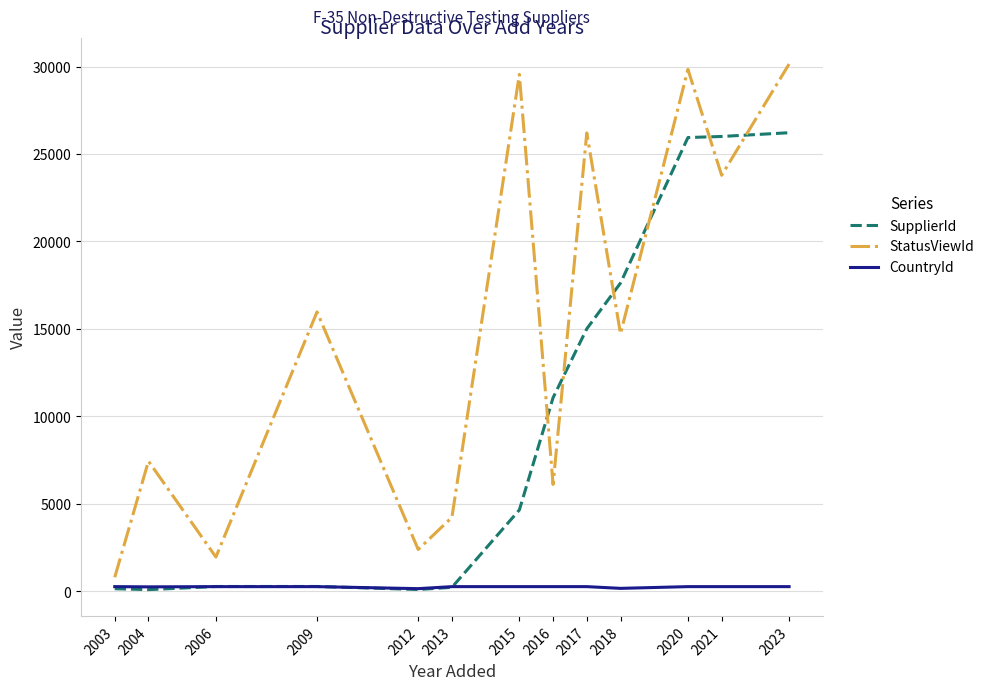

What are all the series names shown in the legend?

SupplierId, StatusViewId, CountryId